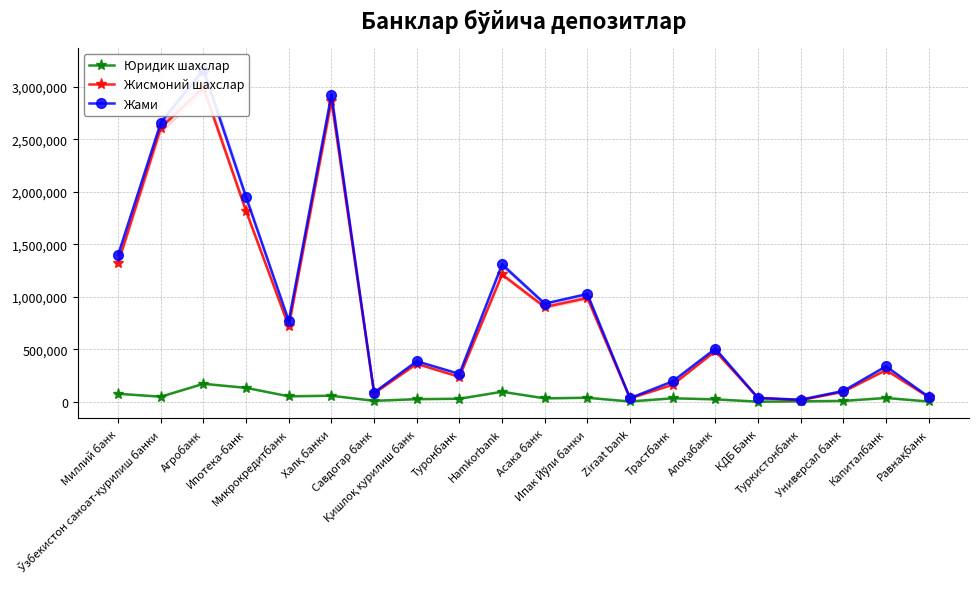

What is the average value of the Жисмоний шахслар series?

864134